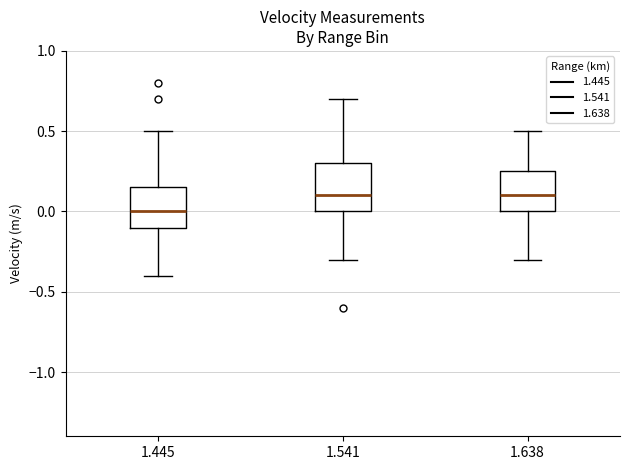

Where is the lower edge of the box at x = 1.445 on the y-axis? The values are not printed on the chart, so give them approximately, as read against the axis.

-0.10